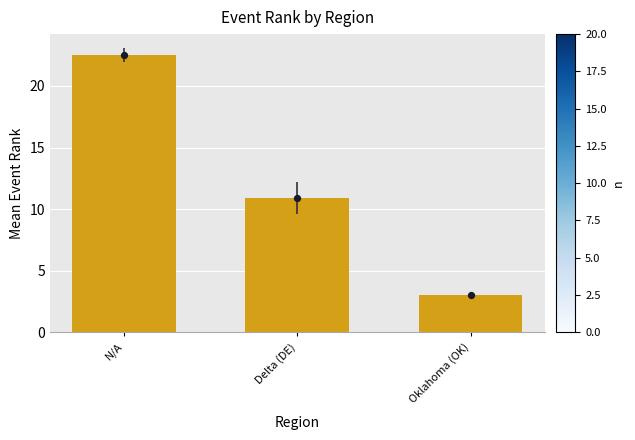

What is the change in value from N/A to Oklahoma (OK)?

-19.5